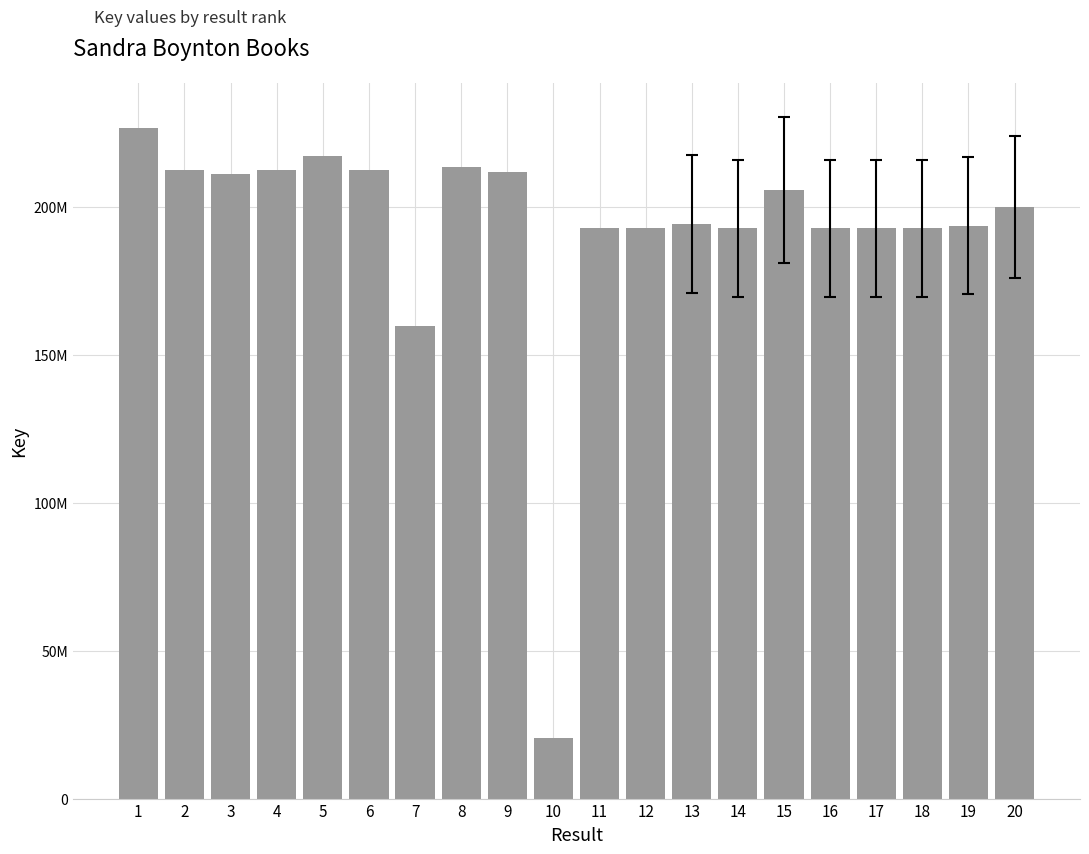

Reading left to right, extract all data points from this chart.

1=226707406	2=212411436	3=211098329	4=212411836	5=217067977	6=212553488	7=159829587	8=213506607	9=211719660	10=20379506	11=192801811	12=192762999	13=194270008	14=192802991	15=205703535	16=192796487	17=192796689	18=192796332	19=193611674	20=199898575